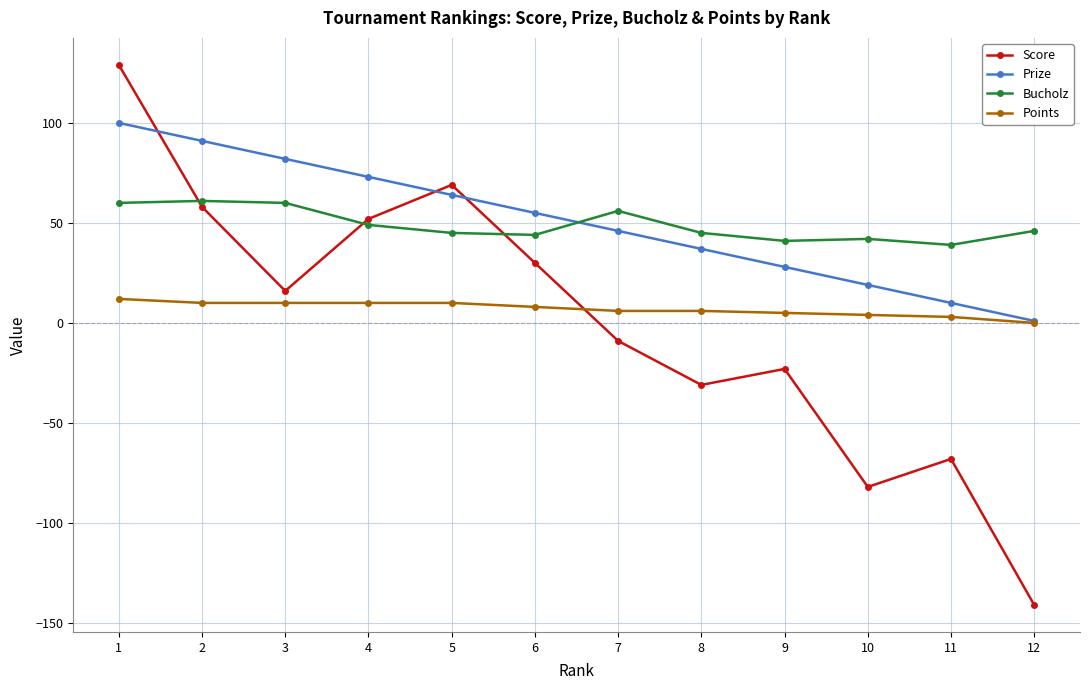

Where does the Prize series first go above 55?

1